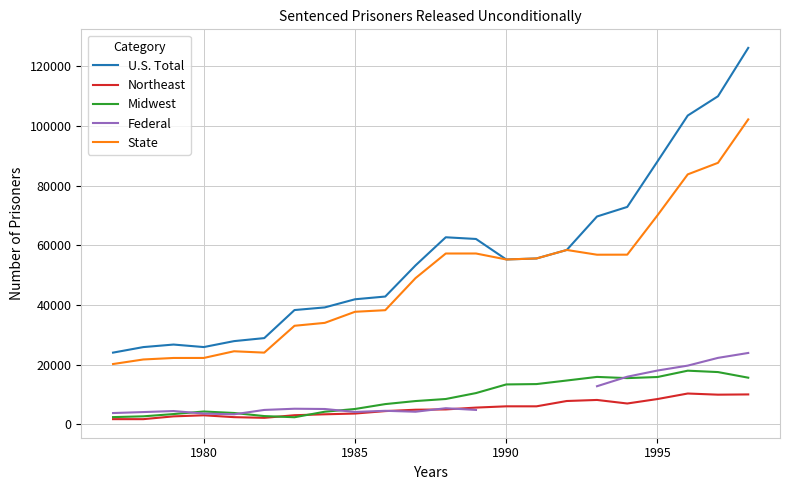

Which series has the largest range (max minus min)?

U.S. Total